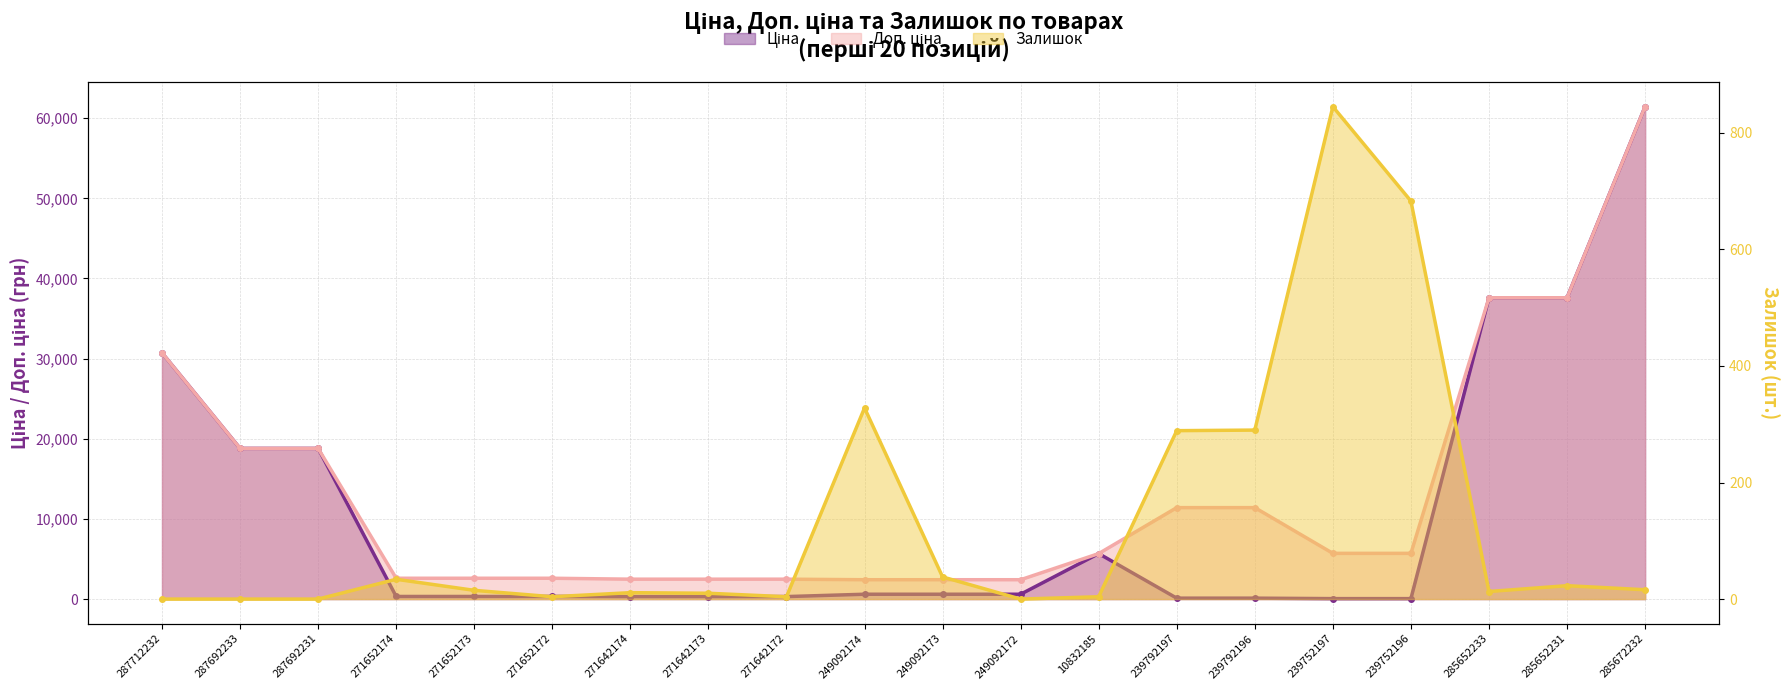

The value of Залишок at 271652173 is 25.6. True or false?

False